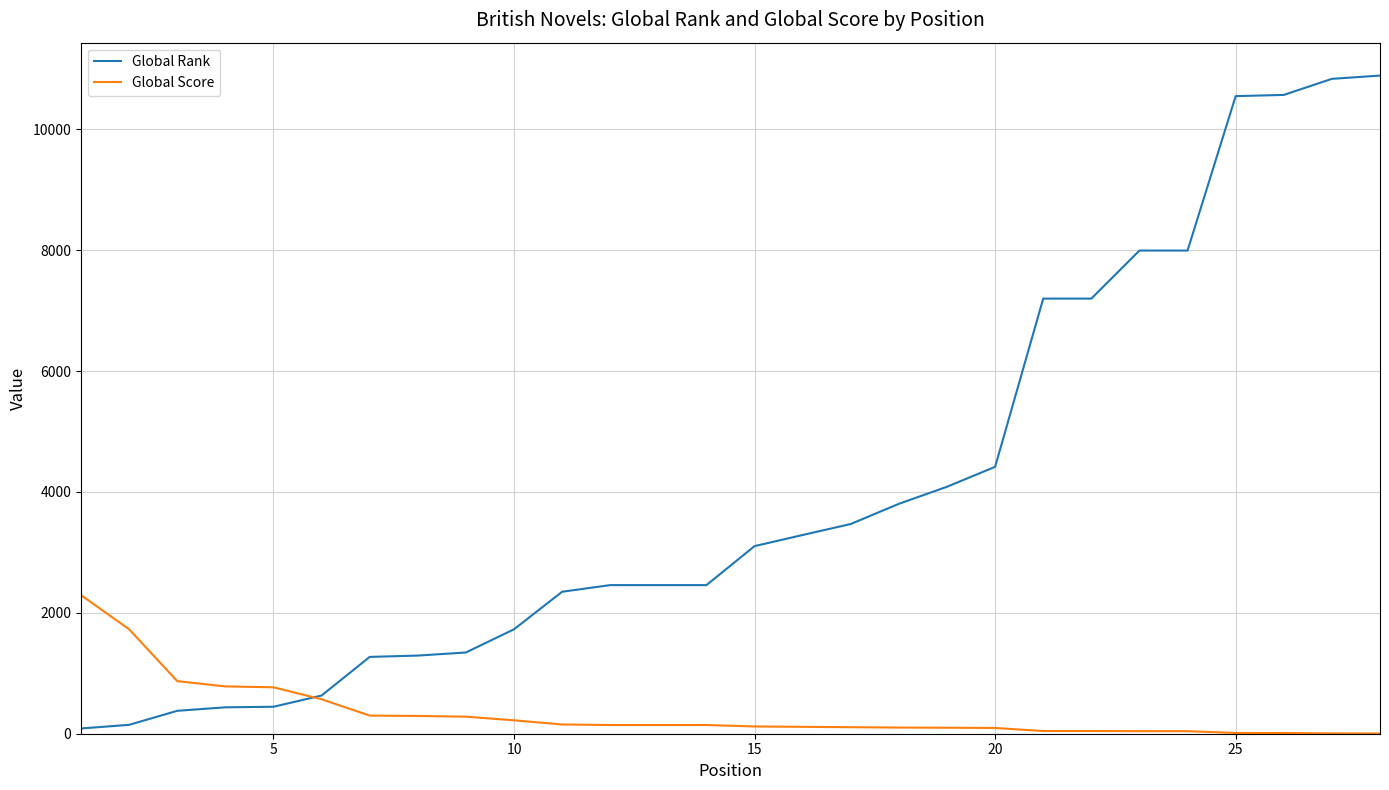

Which series has the widest spread of values?

Global Rank